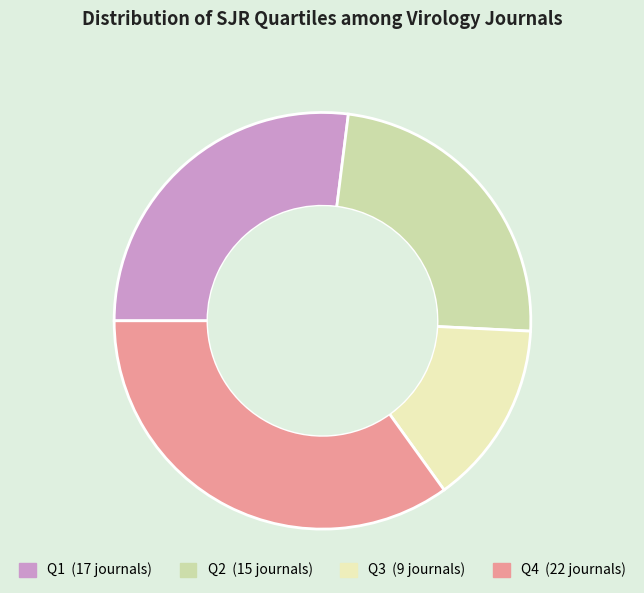

Is it true that Q4 is 27% of the pie?

False